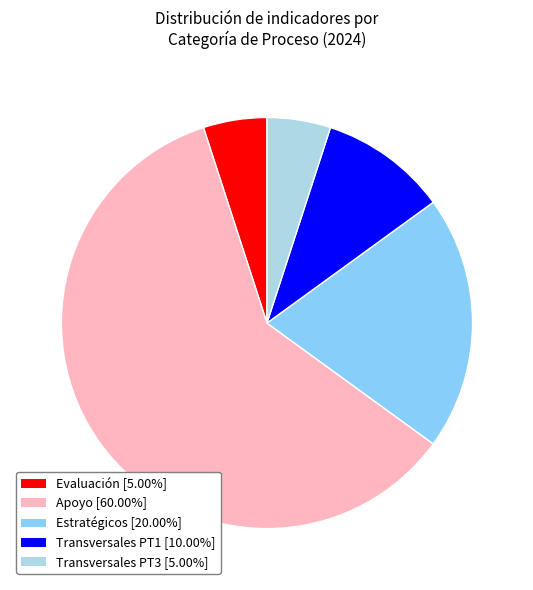

Does any single category account for the majority?

Yes